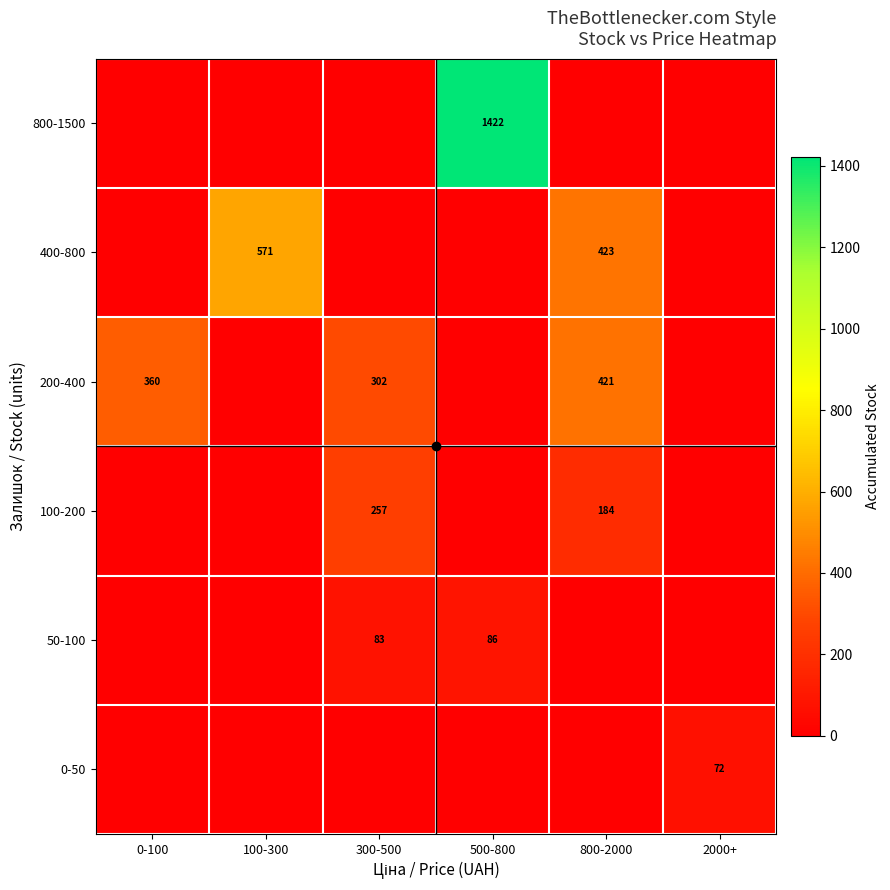

Which series has the widest spread of values?

800-1500